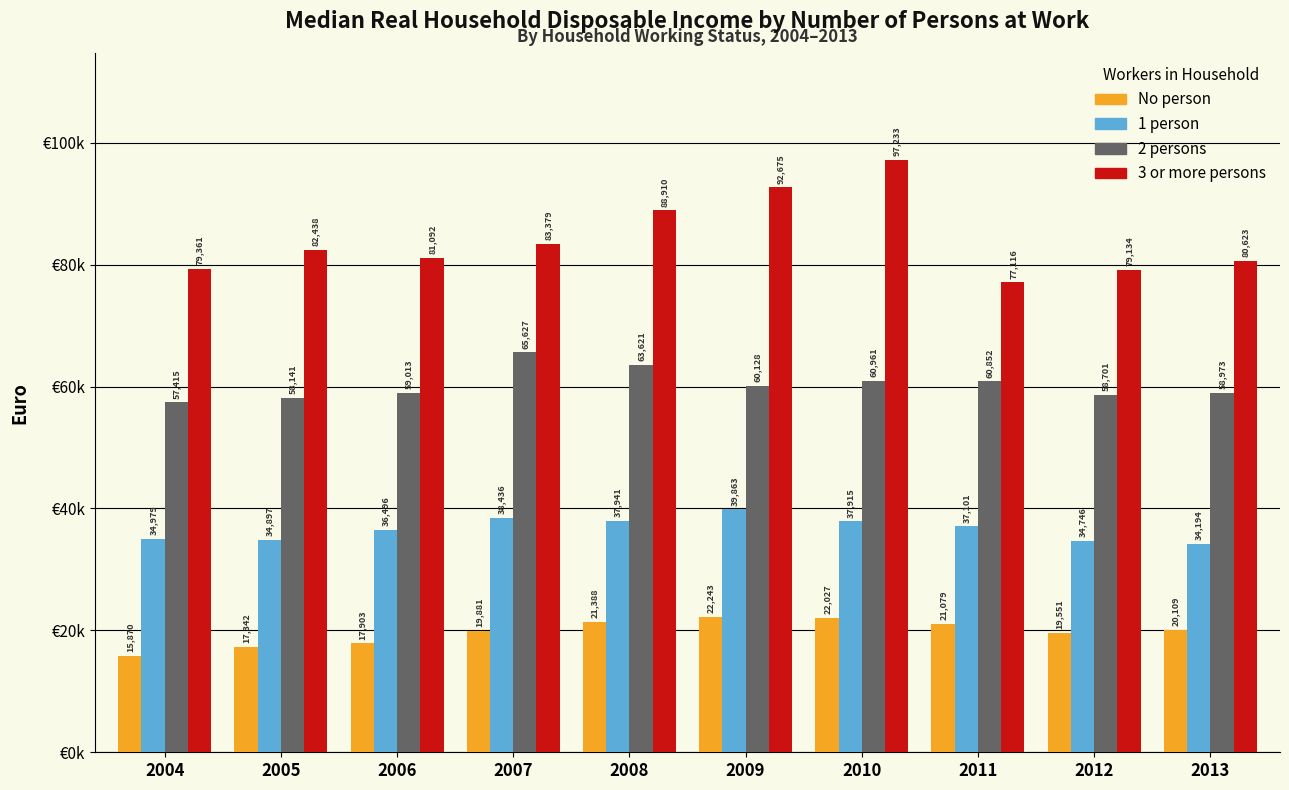

Does the chart contain any negative values?

No